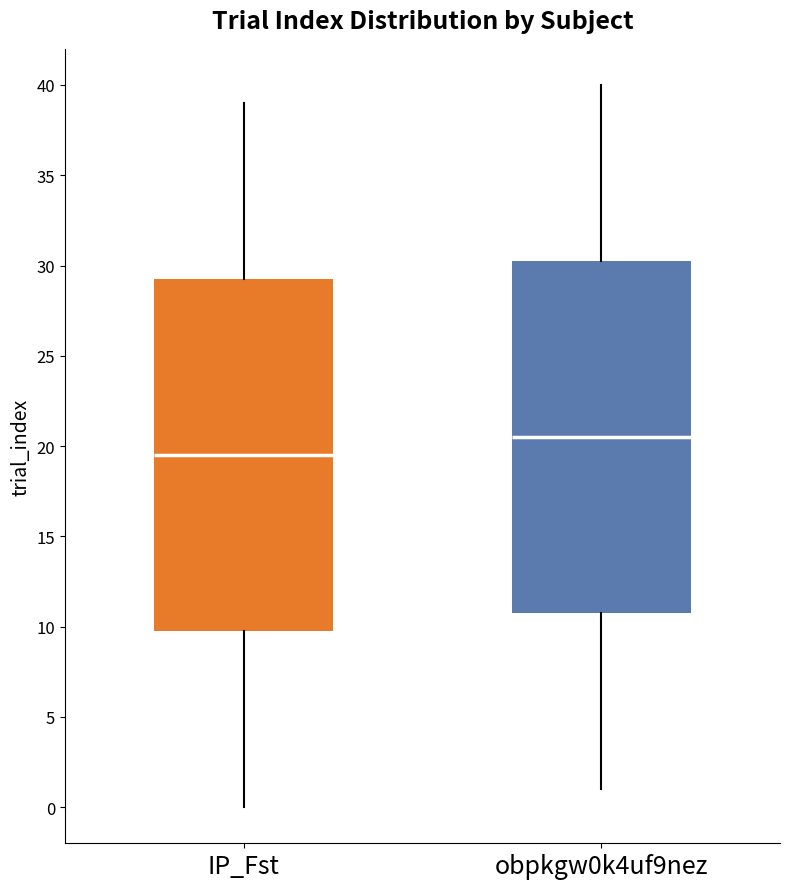

Which box's median line is the lowest?

IP_Fst